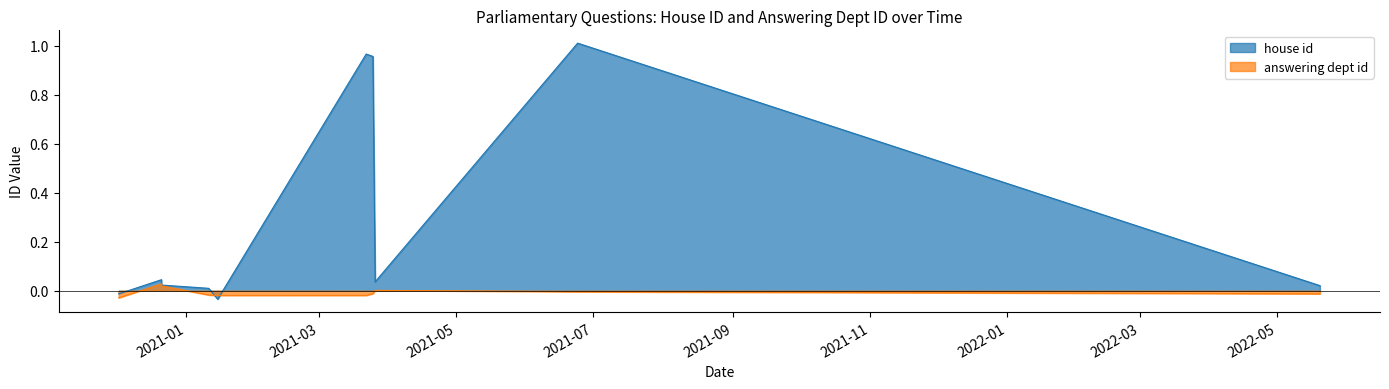

Is the value of house id at 2021-03-22 greater than the value of answering dept id at 2021-01-11?

Yes